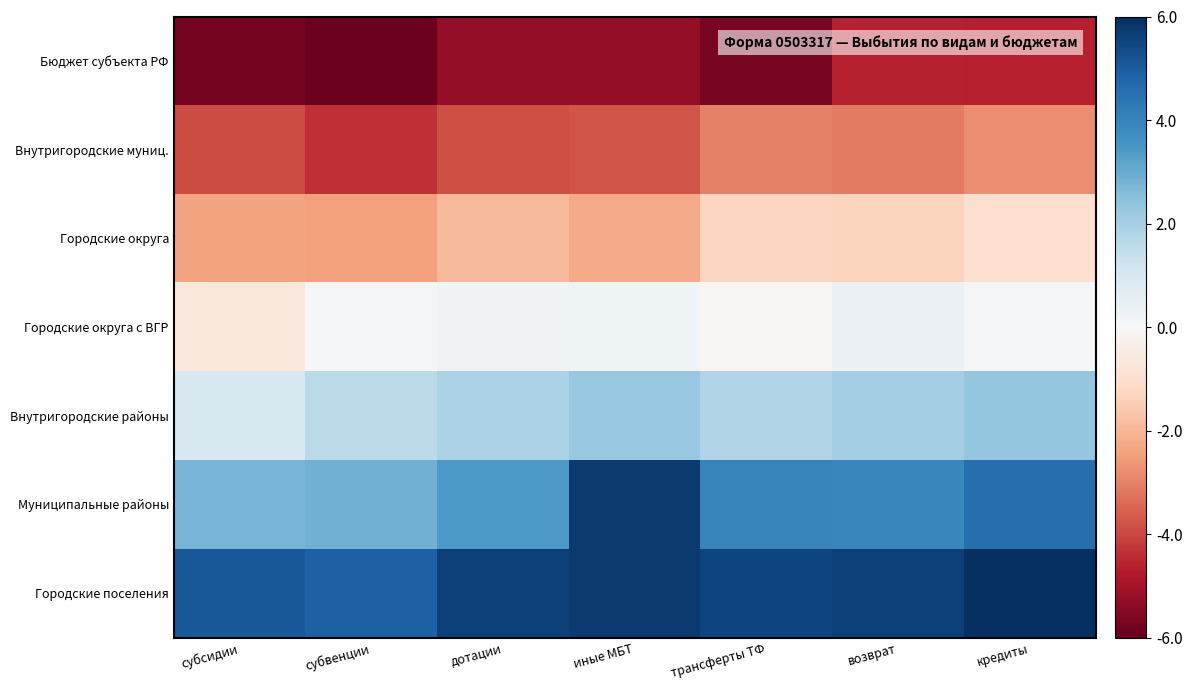

Which series changed the most between иные МБТ and возврат?

Муниципальные районы